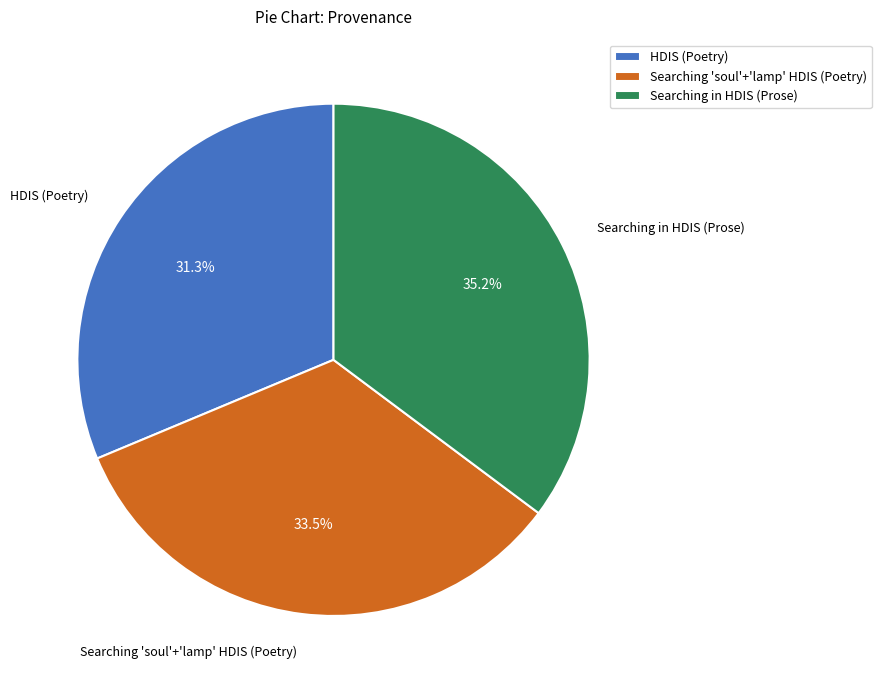

Is there a majority slice in this chart?

No